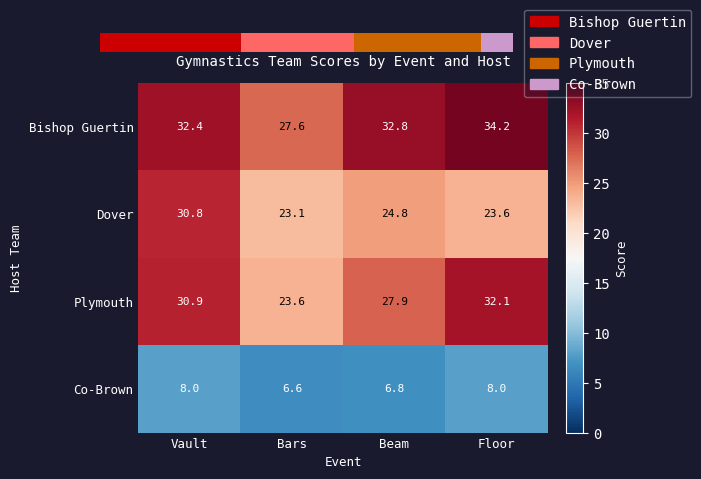

Which series changed the most between Bars and Floor?

Plymouth